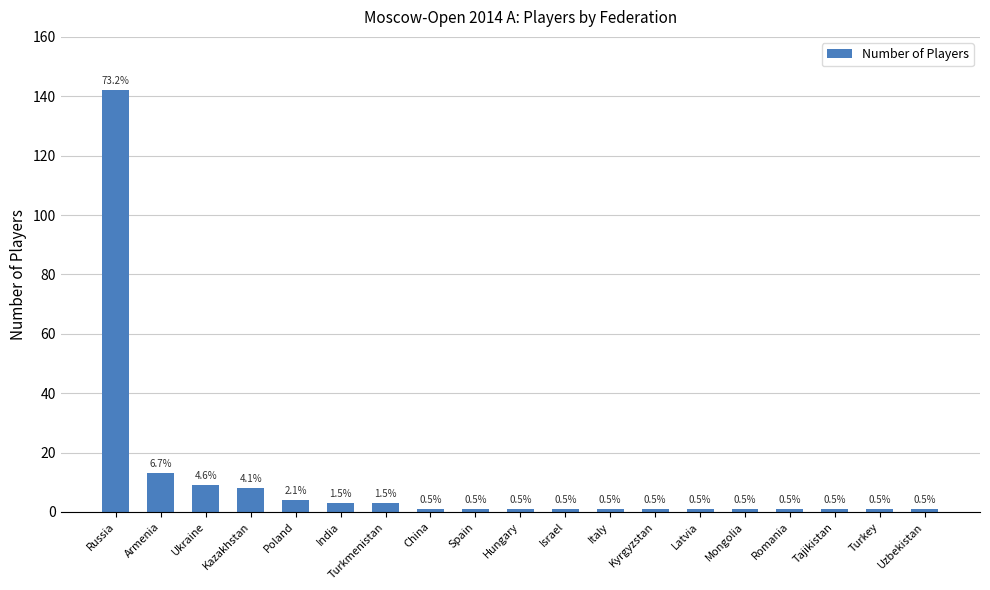

What value does the data have at Italy?

1